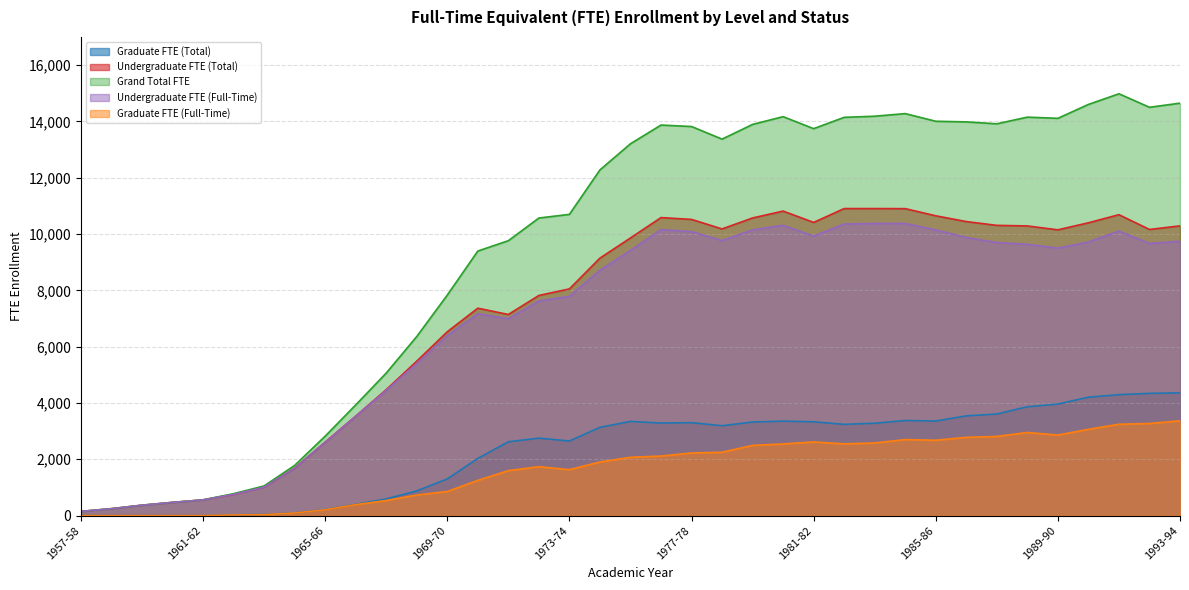

True or false: Grand Total FTE has a value of 5061.9 at 1967-68.

True